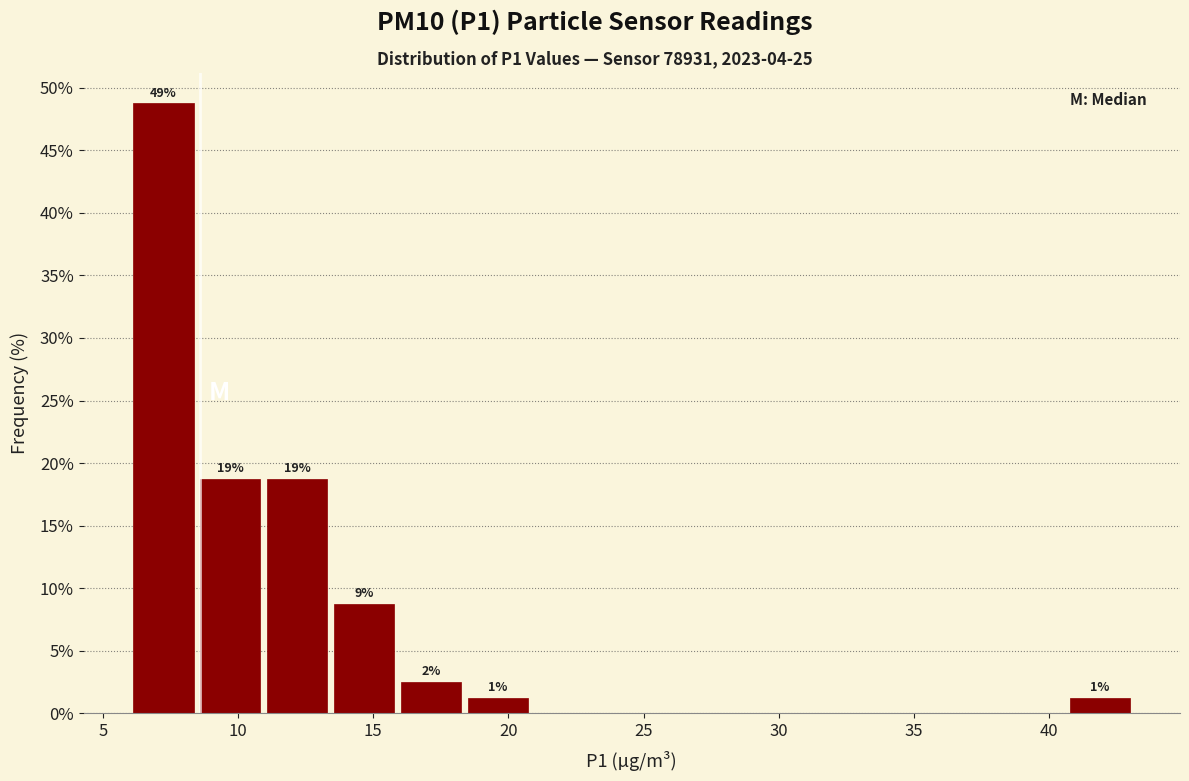

Over which range of the x-axis is the bar tallest?

6.0 to 8.5